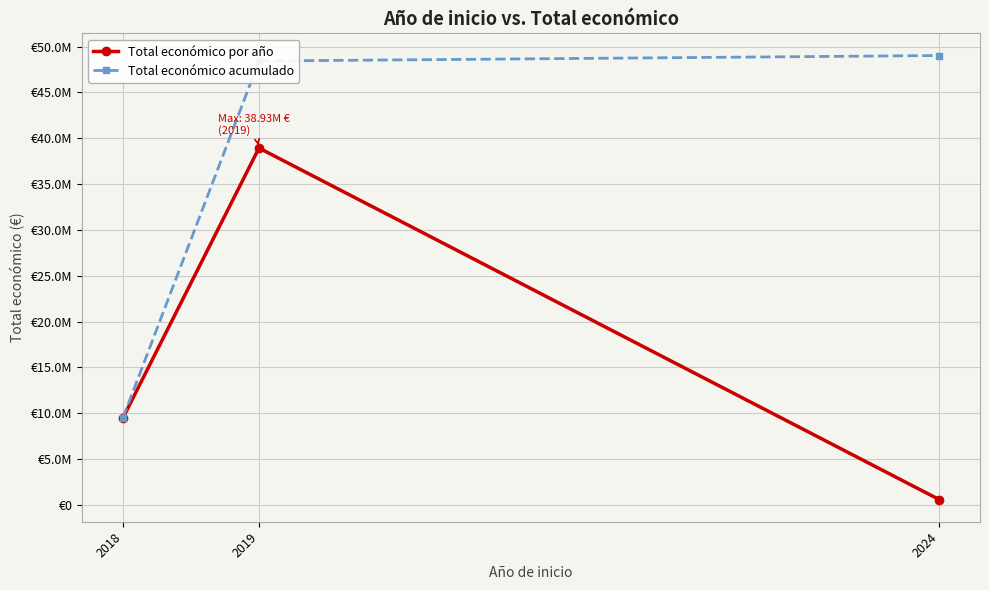

Between 2019 and 2024, which series saw the biggest shift?

Total económico por año